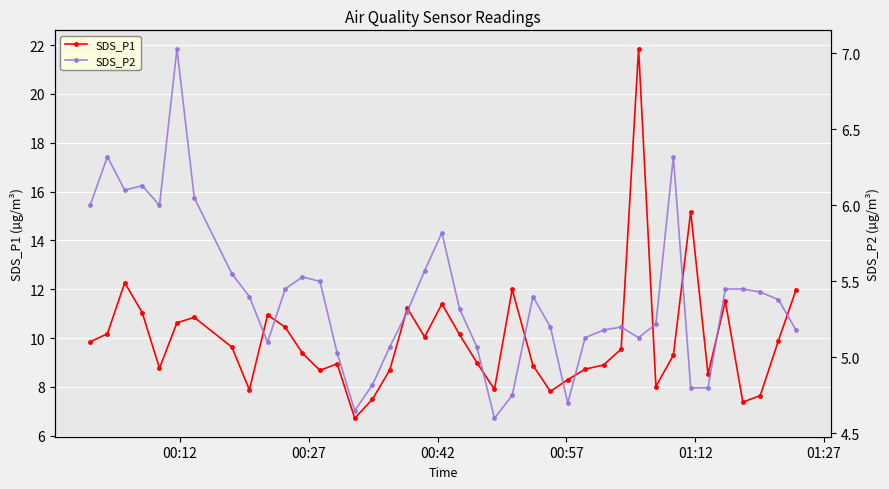

What is the maximum value for SDS_P1?

21.9